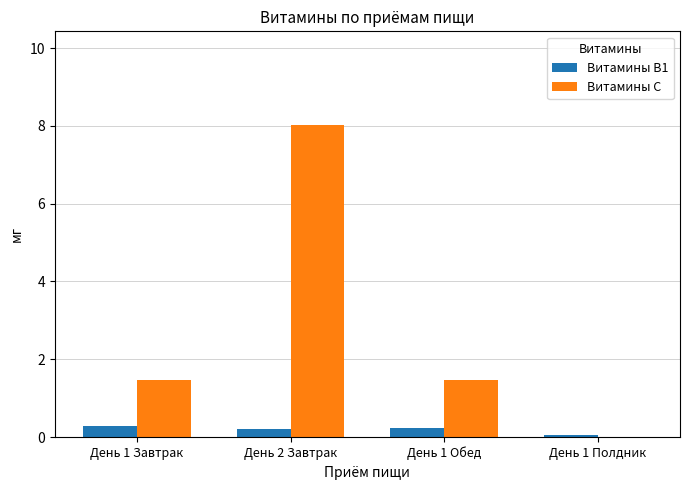

The Витамины C series shows 1.5 at День 1 Завтрак. True or false?

True